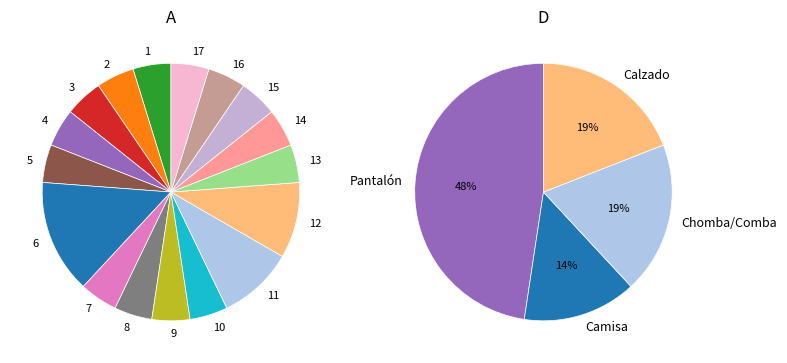

What percentage is the 14 slice, to the nearest percent?

5%